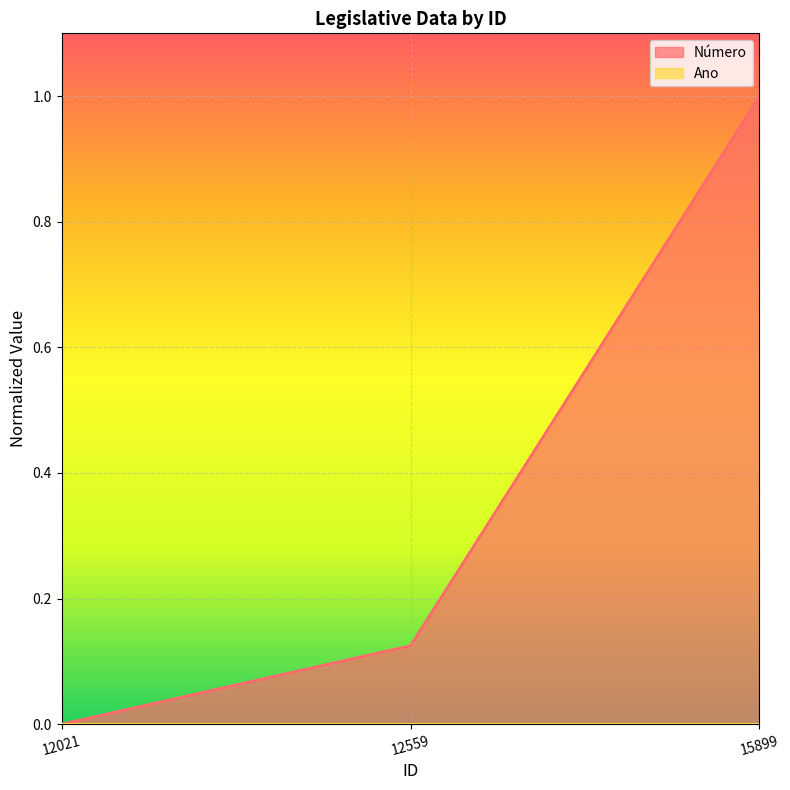

Rank the categories by value from lowest to highest.

12021, 12559, 15899